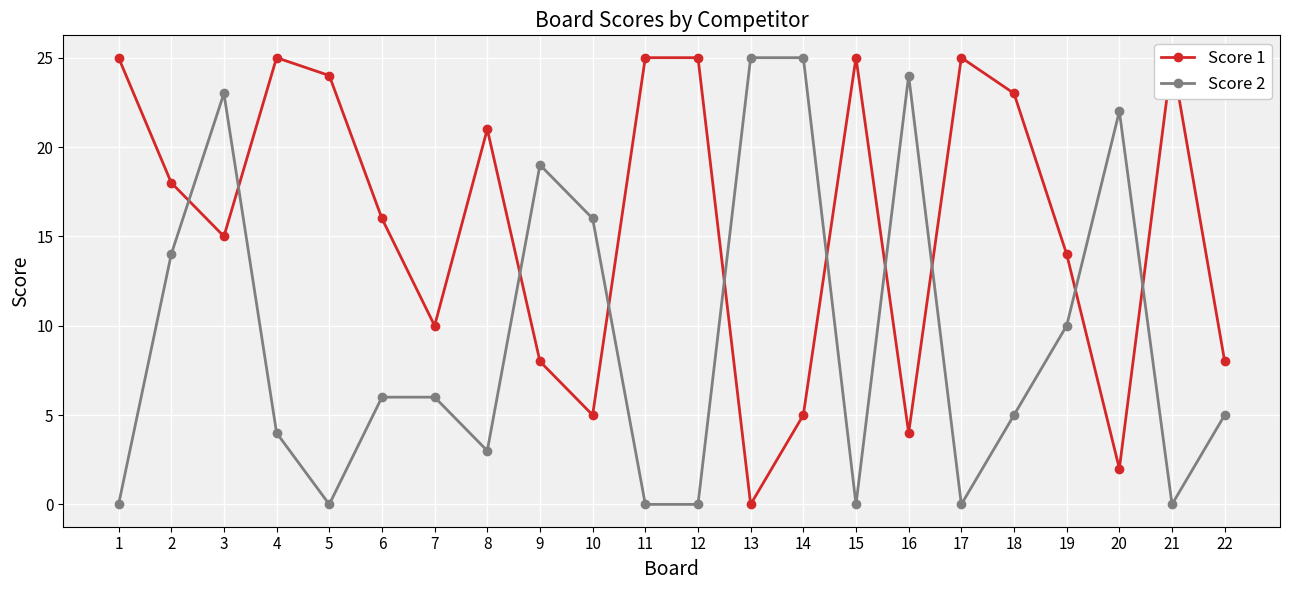

Which series has the widest spread of values?

Score 1